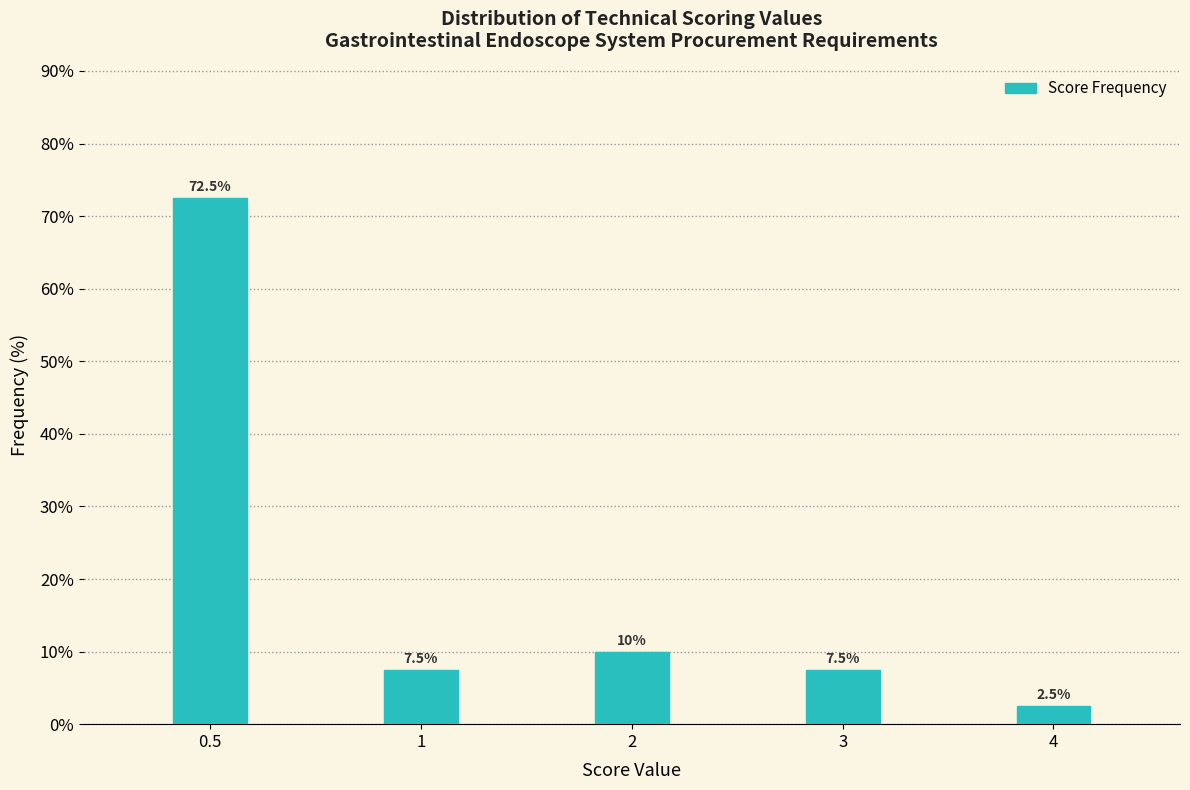

Reading left to right, extract all data points from this chart.

0.5=72.5	1=7.5	2=10.0	3=7.5	4=2.5